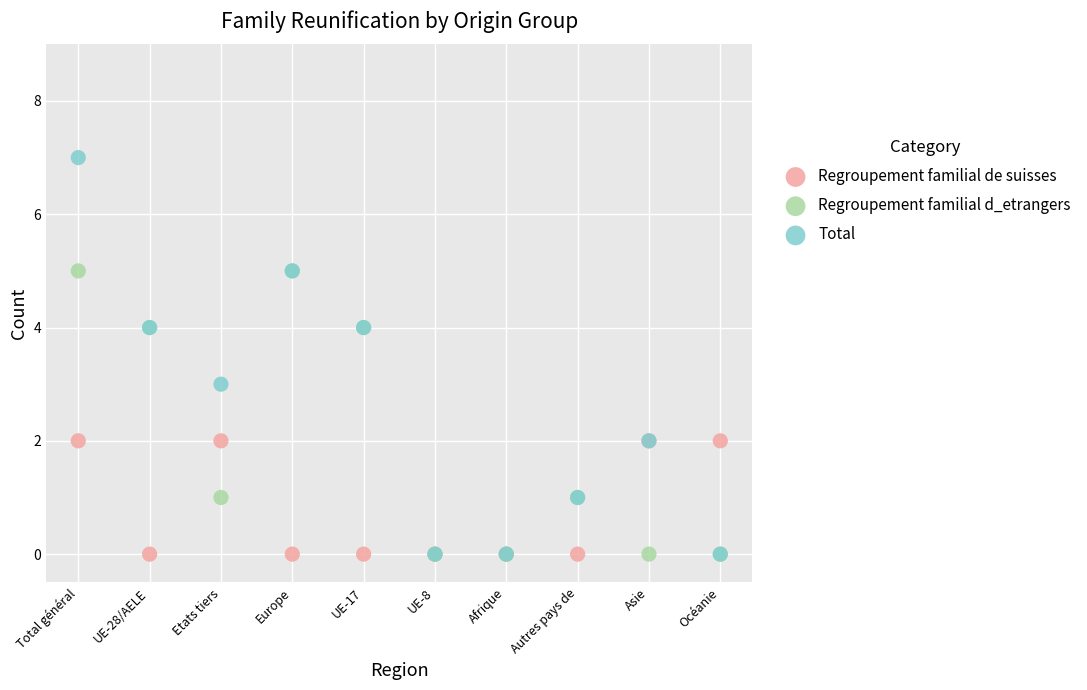

What are all the series names shown in the legend?

Regroupement familial de suisses, Regroupement familial d_etrangers, Total